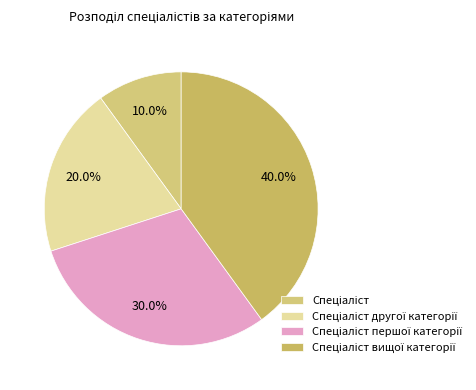

Which category has the smallest portion of the pie?

Спеціаліст